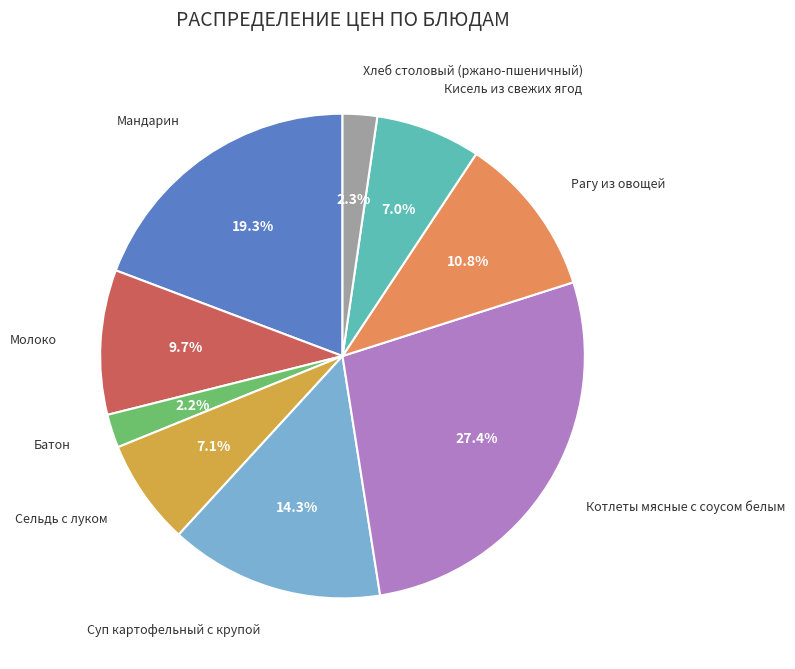

How many slices are in this pie chart?

9